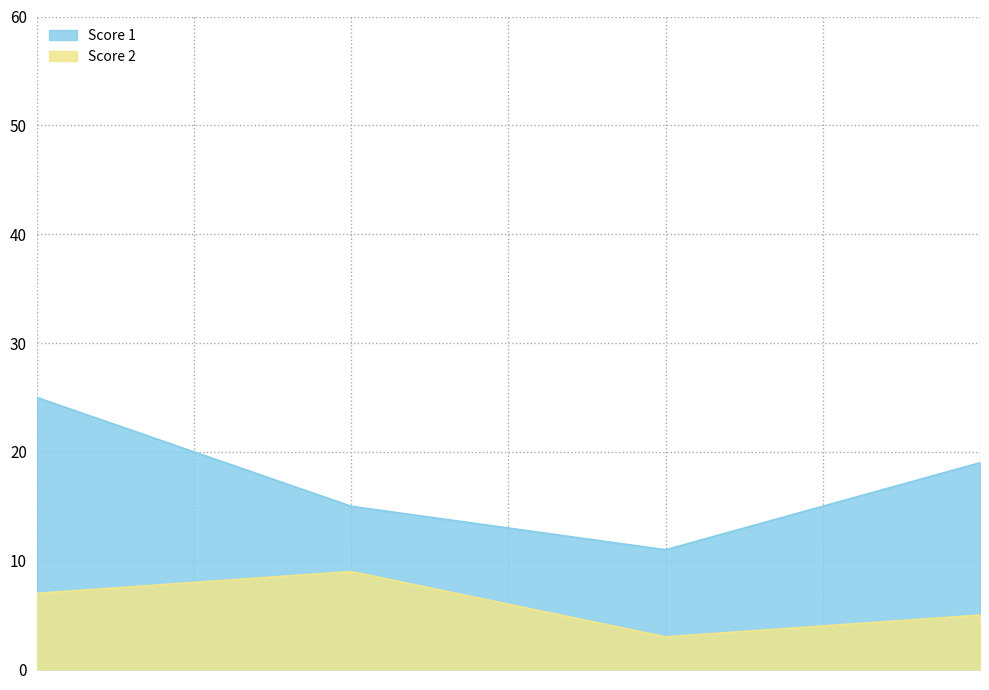

True or false: Score 2 has more than 1 interior local peaks.

False